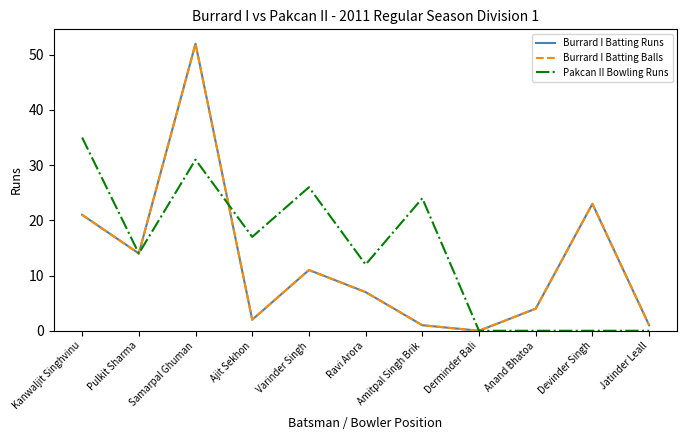

At which category is the sum across all series the highest?

Samarpal Ghuman